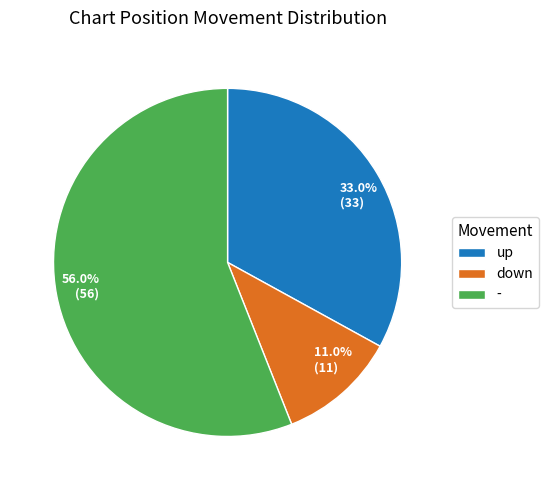

To the nearest percent, what percentage of the pie is up?

33%